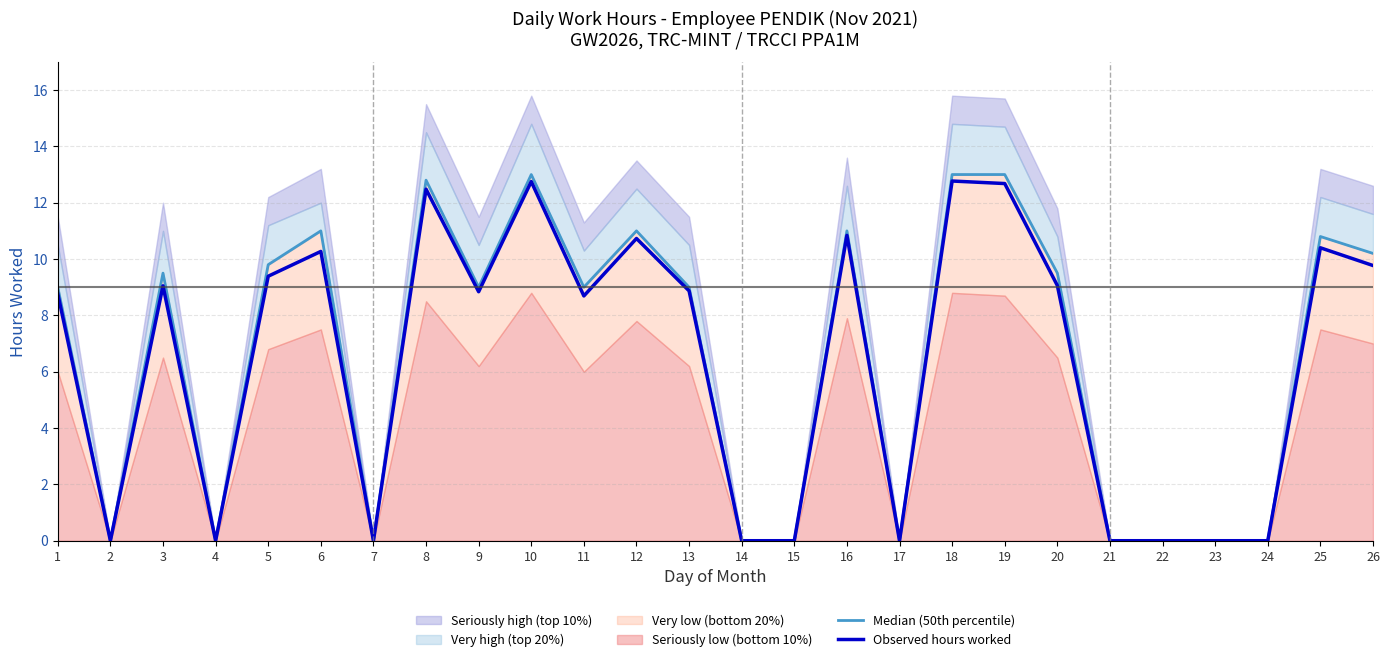

The value of Observed hours worked at 26 is 6.6. True or false?

False